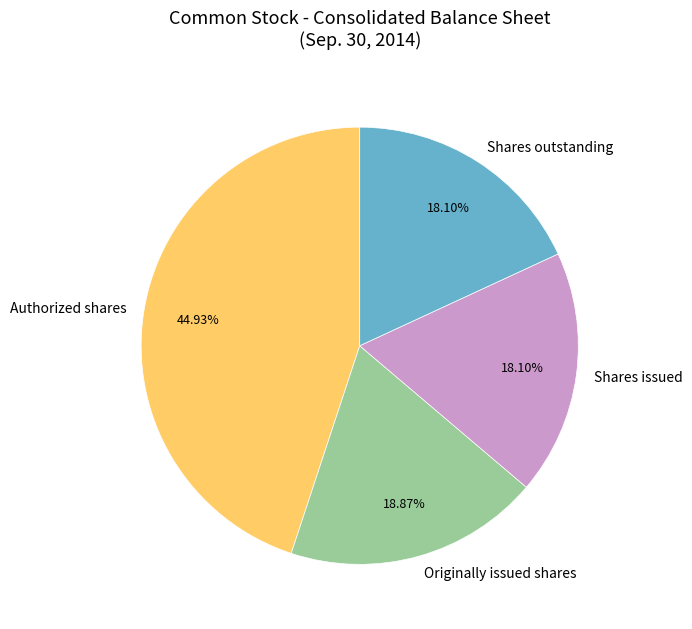

What percentage do Originally issued shares and Shares issued together represent?

37.0%